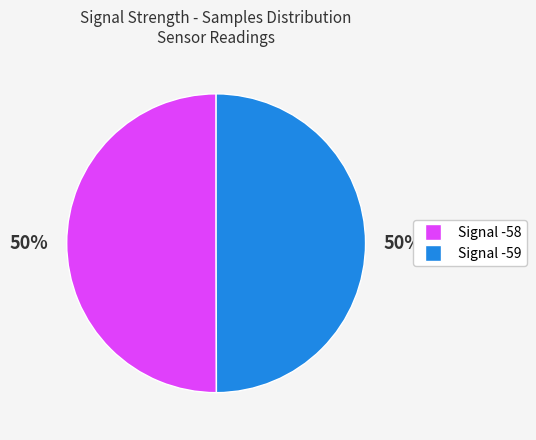

To the nearest percent, what is the average slice percentage?

50%